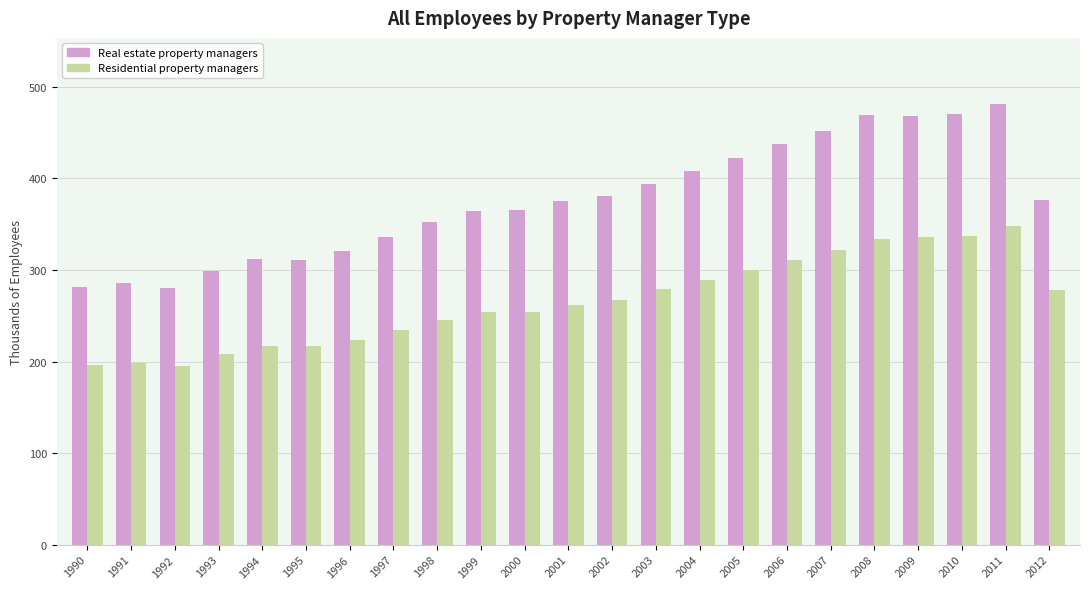

Read the Residential property managers value at 2002.

267.2